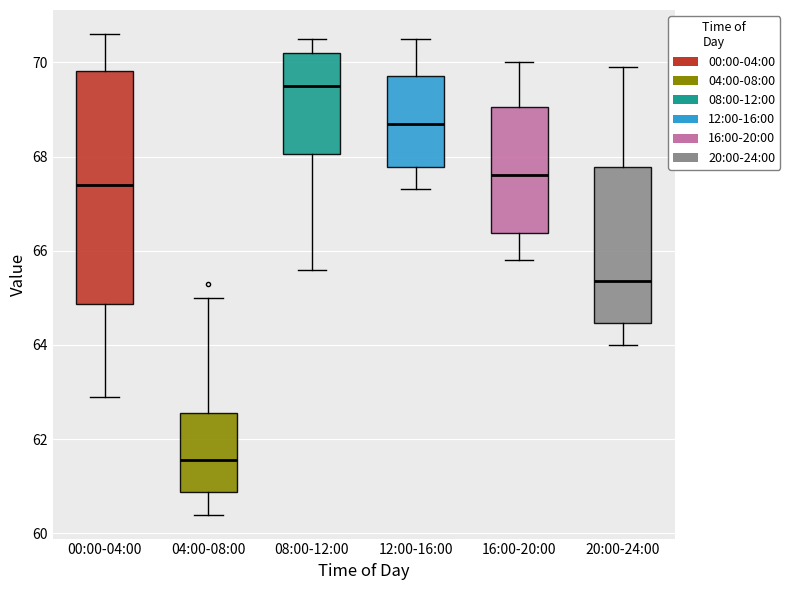

Reading left to right, transcribe this box plot: for each box, give where its median line is, the range the box spans, and where its two whiskers end, as read against the y-axis. The values are not printed on the chart, so give them approximately, as read against the axis.

00:00-04:00: median 67.4, box 64.8 to 69.8, whiskers 63.0 to 70.6
04:00-08:00: median 61.6, box 60.8 to 62.6, whiskers 60.4 to 65.0
08:00-12:00: median 69.6, box 68.0 to 70.2, whiskers 65.6 to 70.6
12:00-16:00: median 68.8, box 67.8 to 69.8, whiskers 67.4 to 70.6
16:00-20:00: median 67.6, box 66.4 to 69.0, whiskers 65.8 to 70.0
20:00-24:00: median 65.4, box 64.4 to 67.8, whiskers 64.0 to 70.0